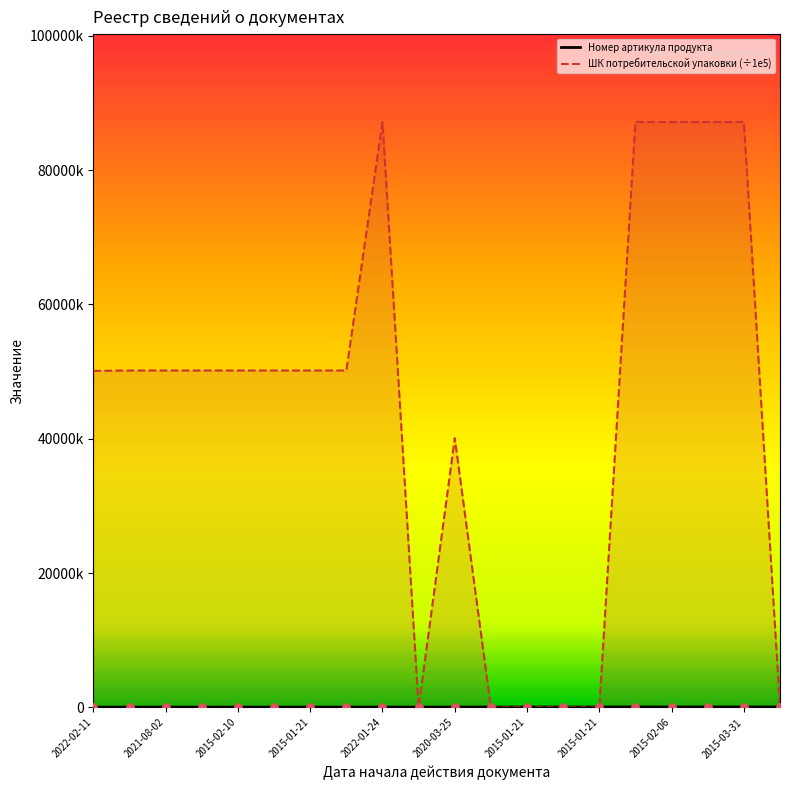

Which series has the largest total across all categories?

ШК потребительской упаковки (÷1e5)